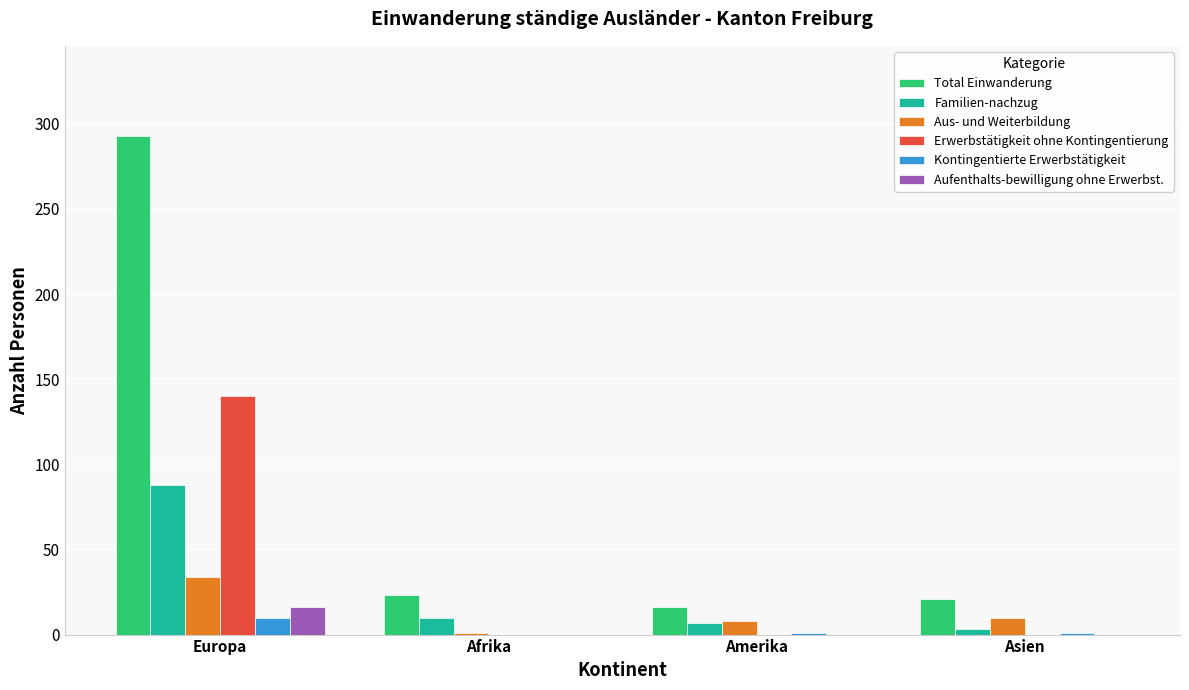

What is the total value across all series at Afrika?

34